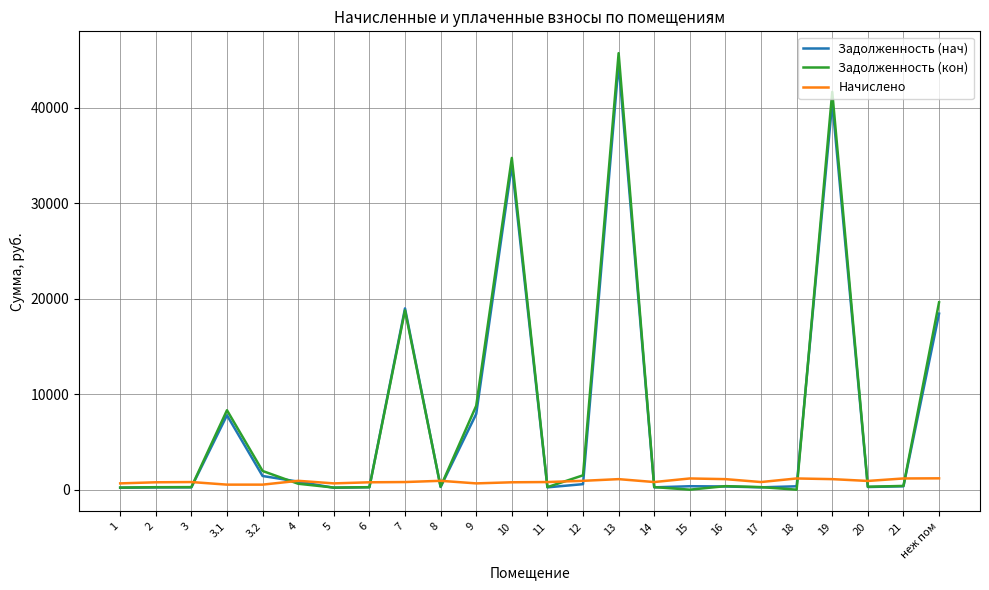

Where do Задолженность (кон) and Начислено first cross each other?

3 and 3.1